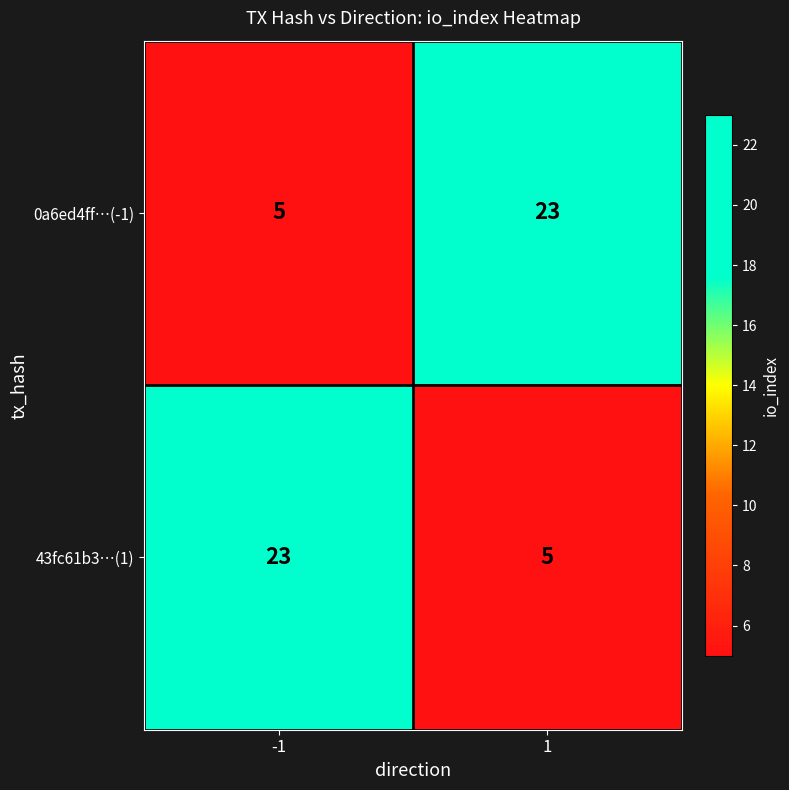

What is the total value across all series at 1?

28